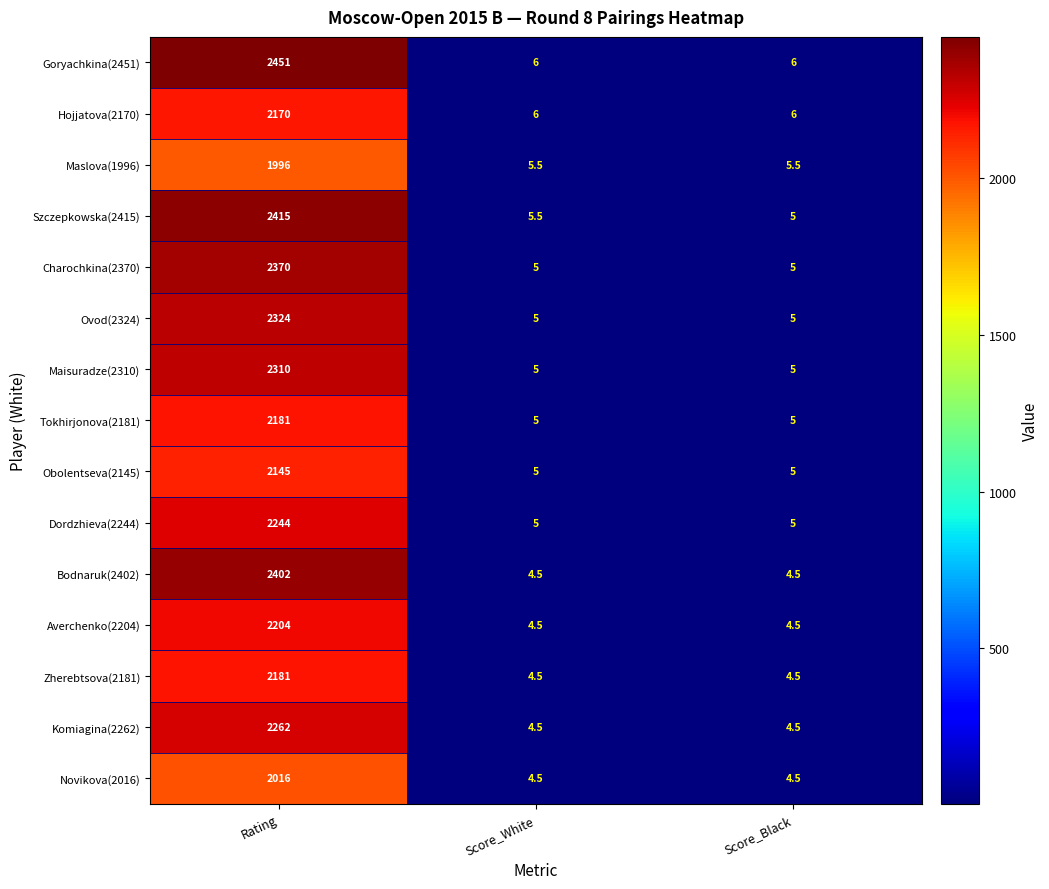

Read the Szczepkowska(2415) value at Rating.

2415.0